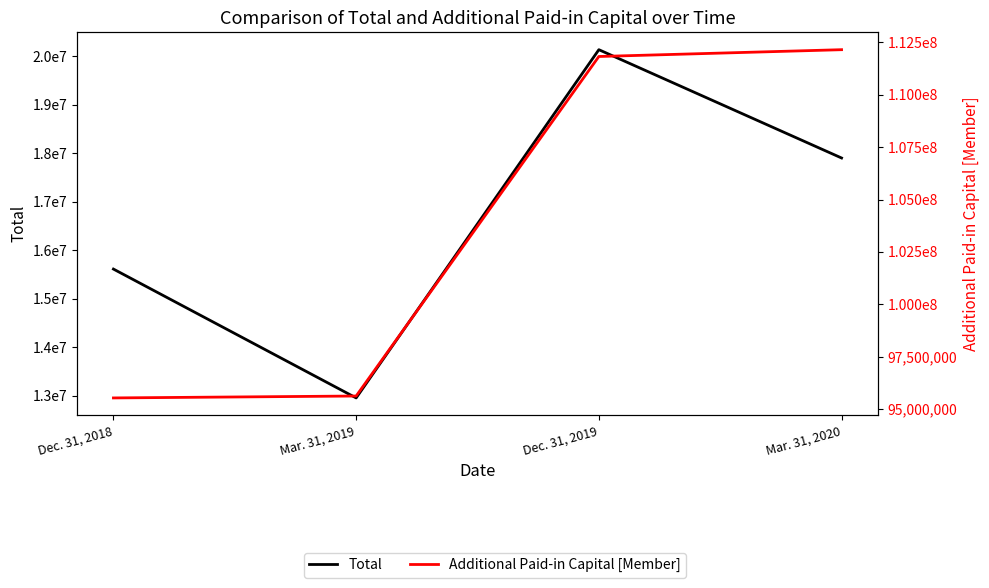

What is the maximum value shown in the chart?

112149913